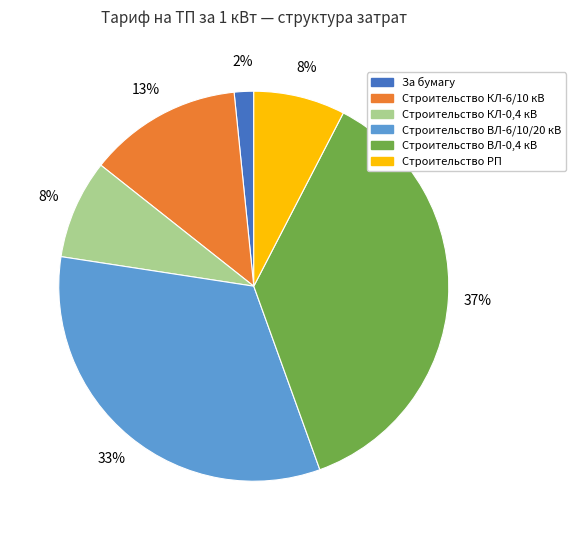

What is the smallest slice in the pie chart?

За бумагу